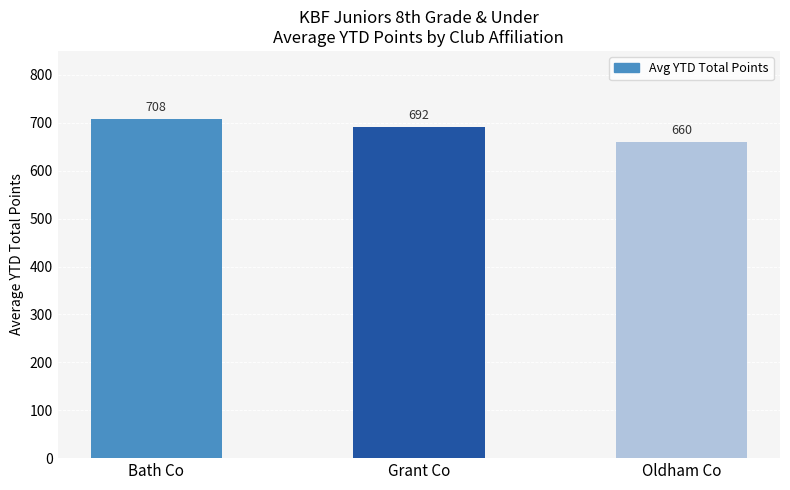

How many categories are shown in the chart?

3